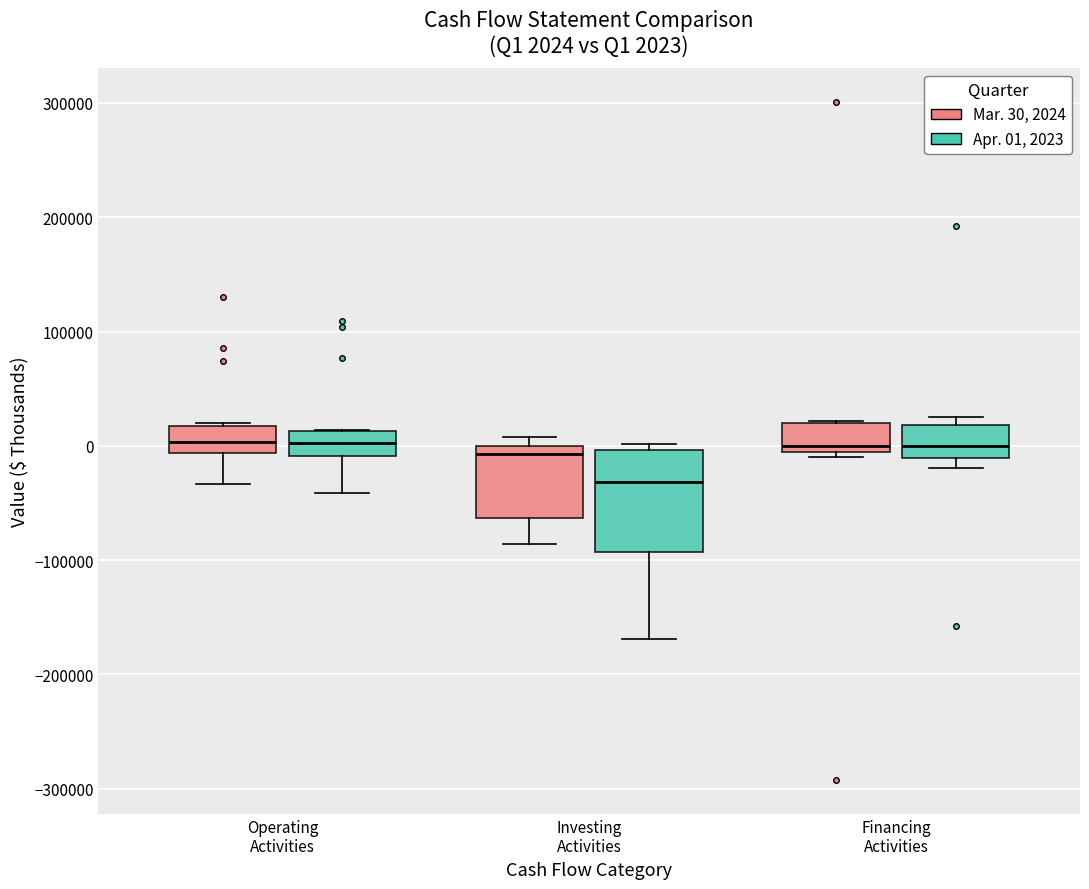

Which box is the tallest, from its lower edge to its upper edge?

Investing Activities (Apr. 01, 2023)